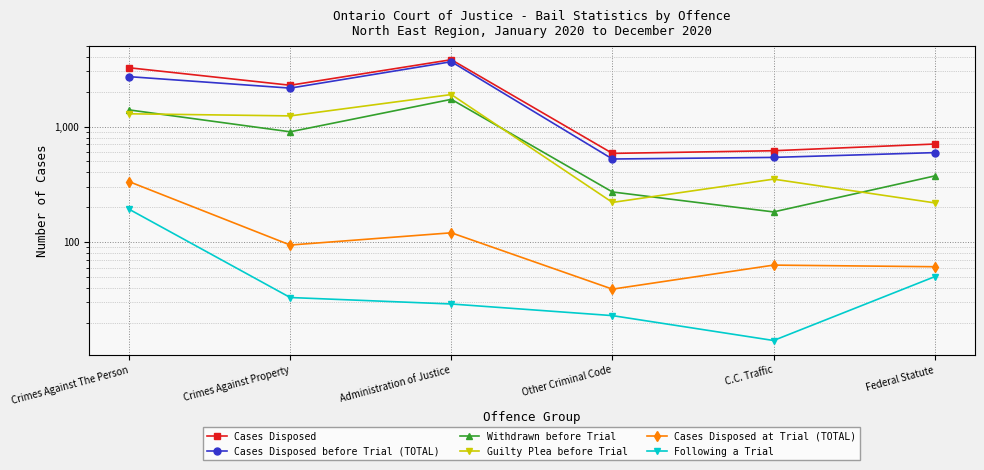

Rank the series at Crimes Against The Person from highest to lowest value.

Cases Disposed, Cases Disposed before Trial (TOTAL), Withdrawn before Trial, Guilty Plea before Trial, Cases Disposed at Trial (TOTAL), Following a Trial